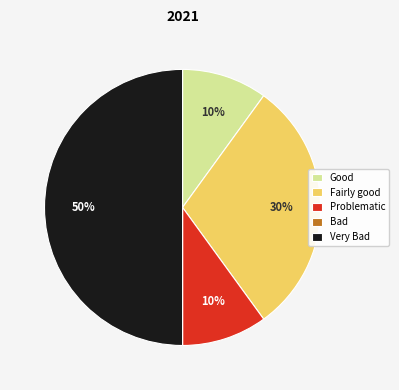

To the nearest percent, what is the difference between the largest and smallest slice percentages?

50%